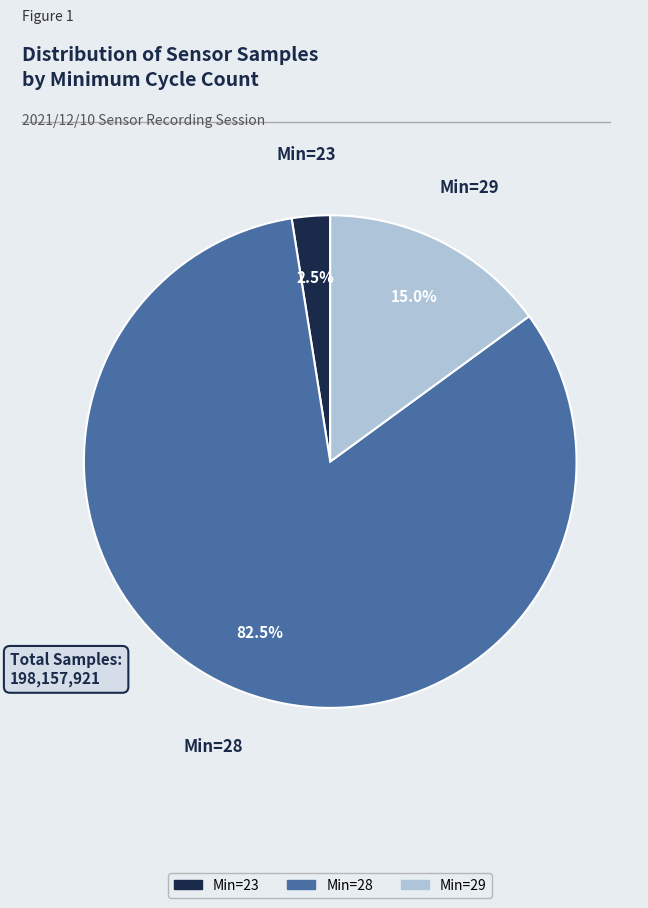

Which slice is the smallest?

Min=23